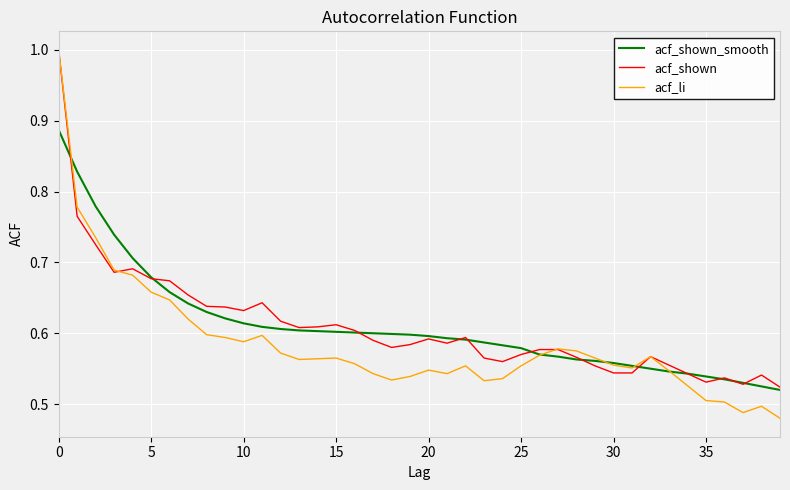

True or false: acf_shown_smooth and acf_shown intersect in this chart.

True